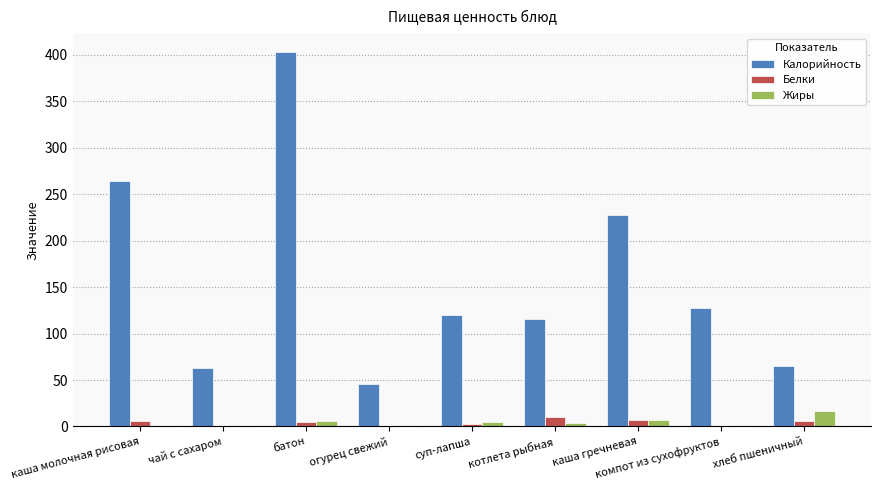

Is it true that Калорийность equals 46.0 at огурец свежий?

True